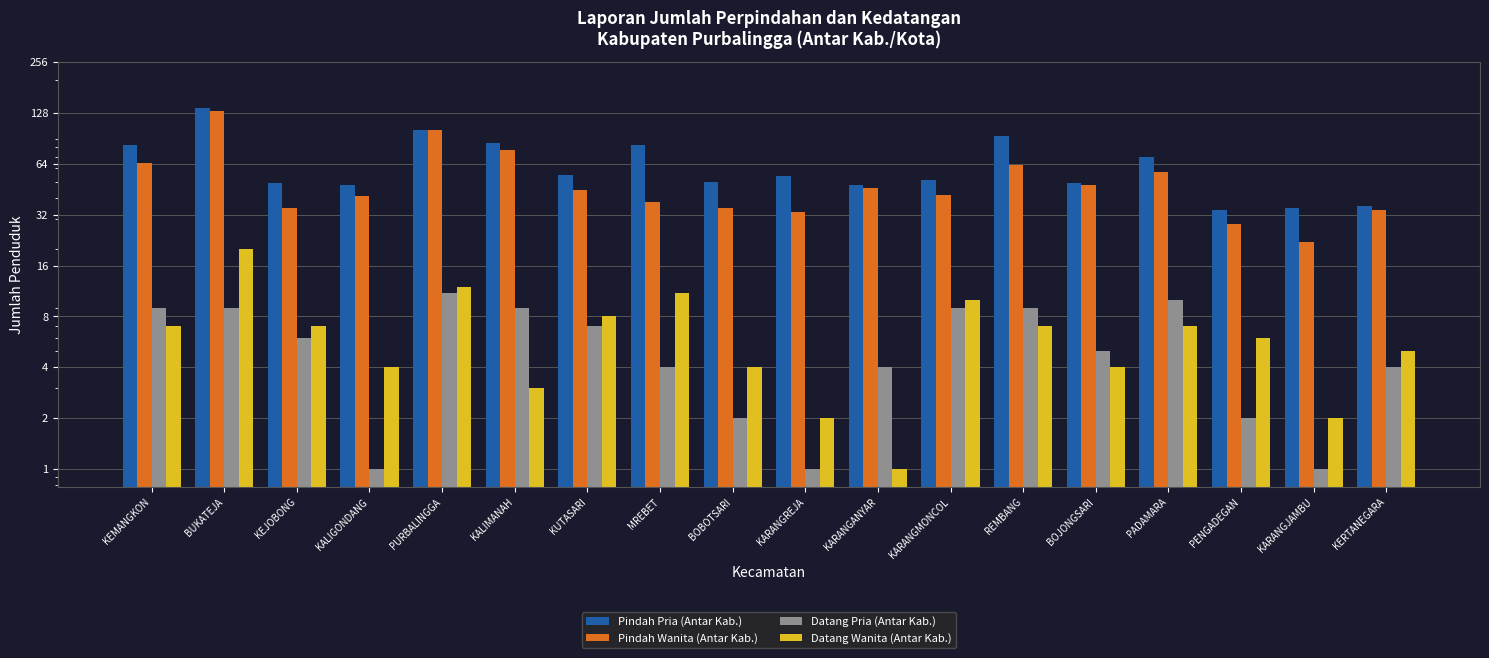

How many bars are there in total?

72